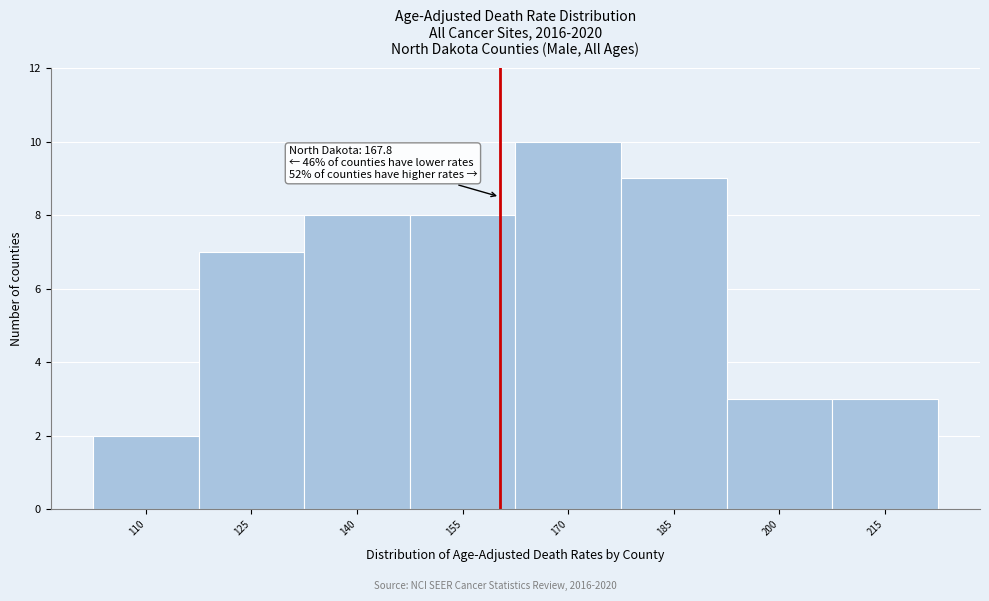

Reading right to left, transcribe all the data shown in this chart.

3	3	9	10	8	8	7	2